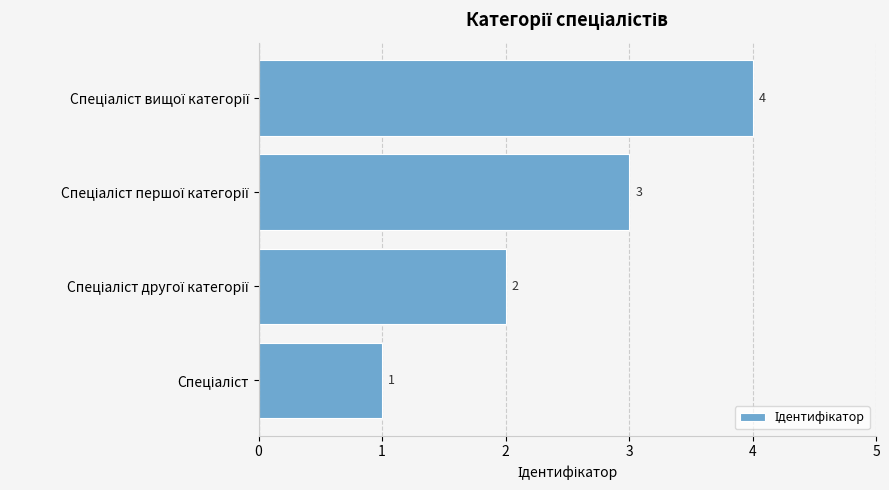

What is the sum of all values?

10